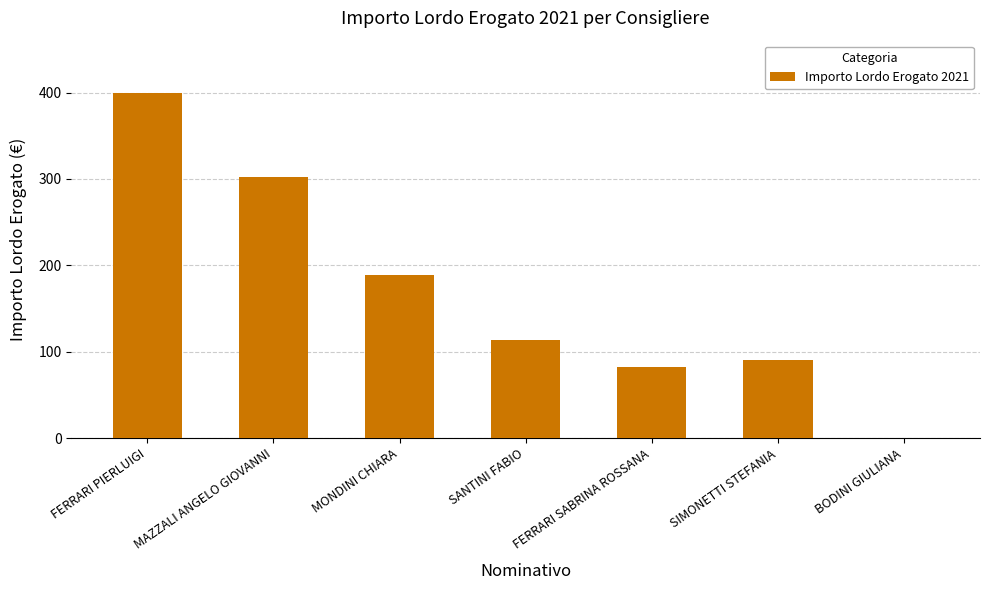

Count the number of categories in the chart.

7